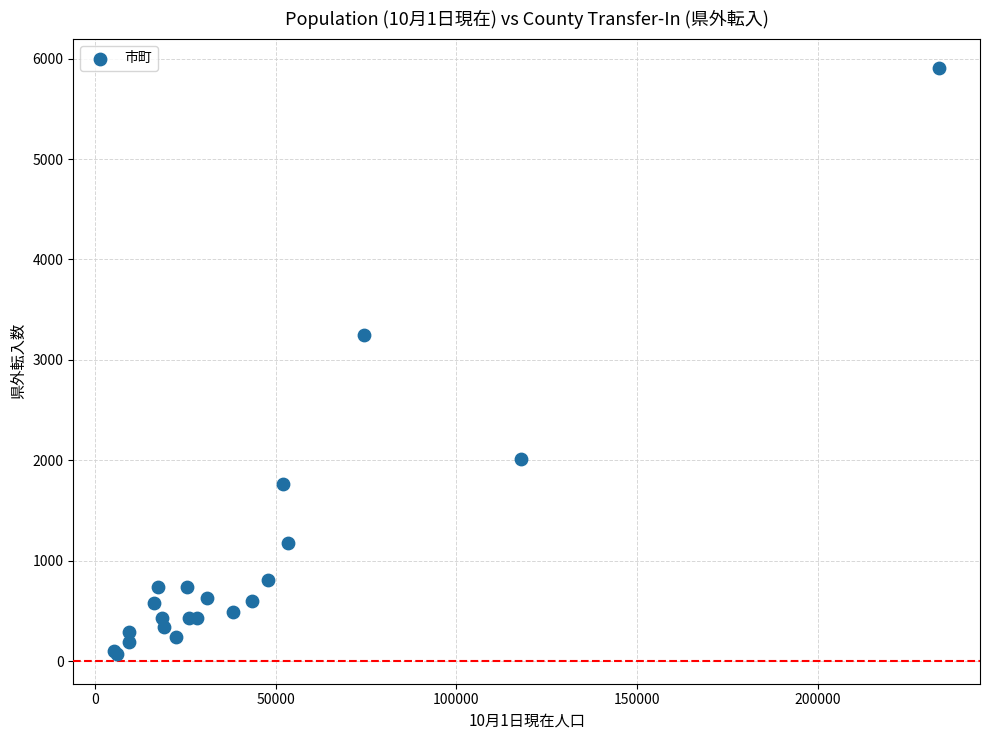

What Y value in the scatter plot is closest to 2985?

3243